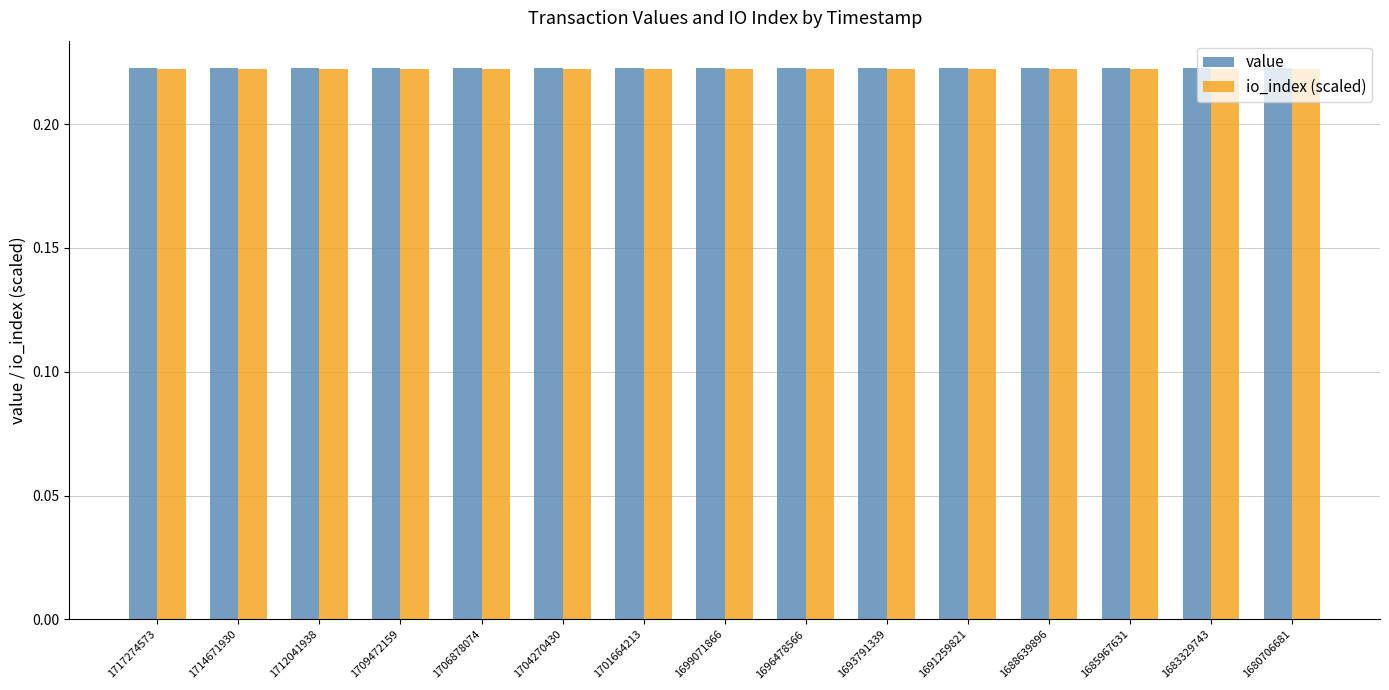

What is the sum of the io_index (scaled) values at 1693791339 and 1685967631?

0.4